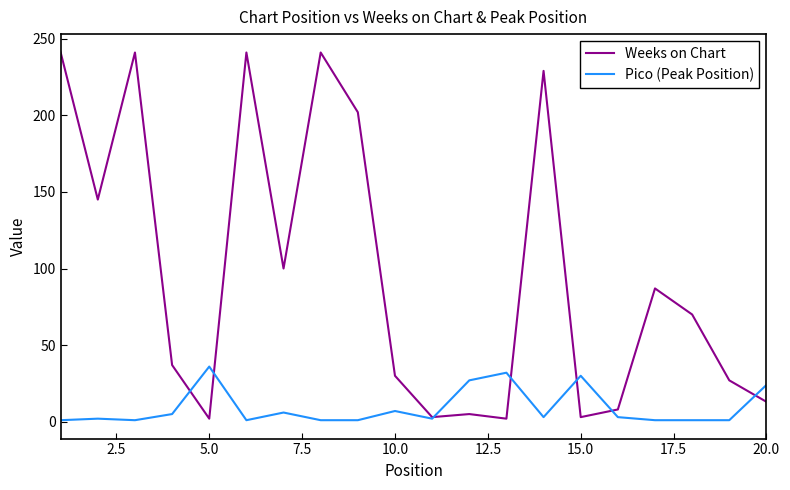

True or false: Pico (Peak Position) has more than 1 points higher than both neighbors.

True